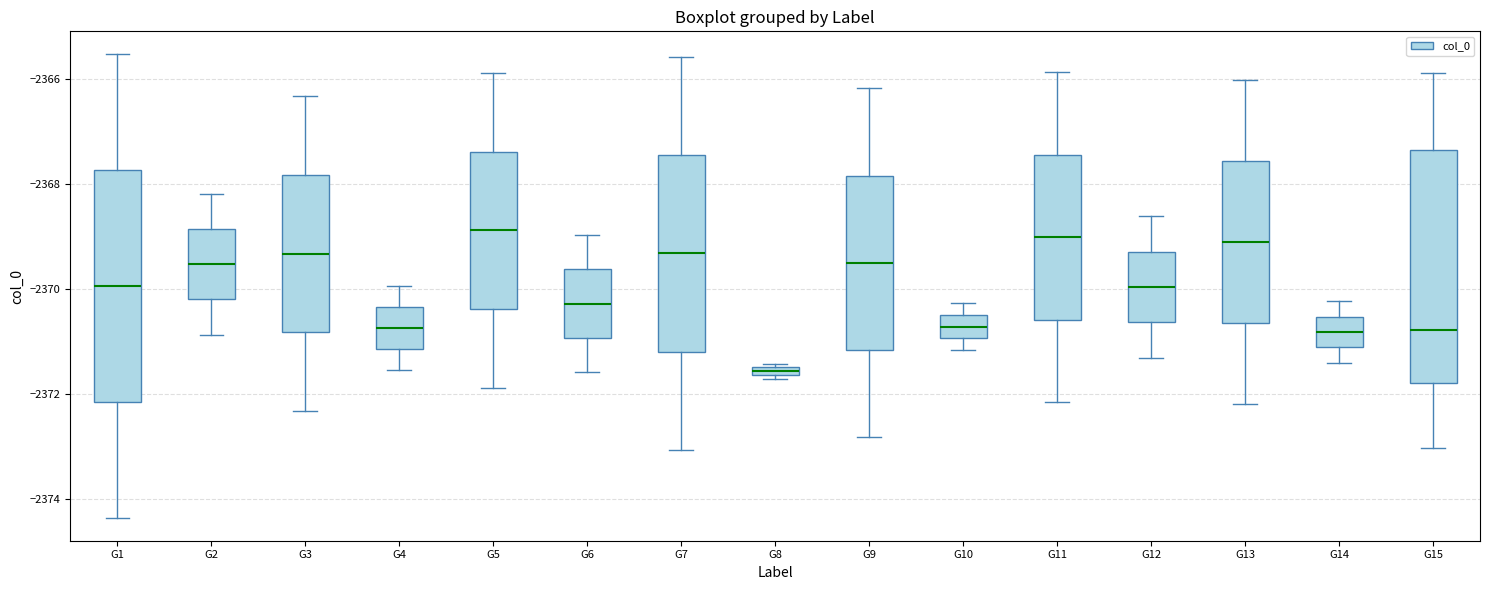

Which box has the lowest median line?

G8